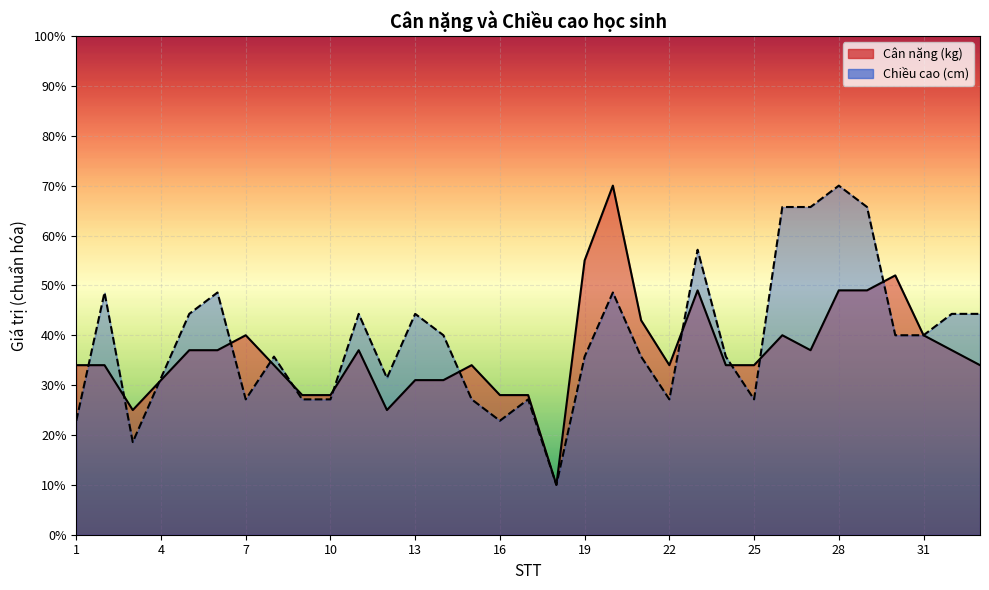

Which category has the highest value in the Chiều cao (cm) series?

28